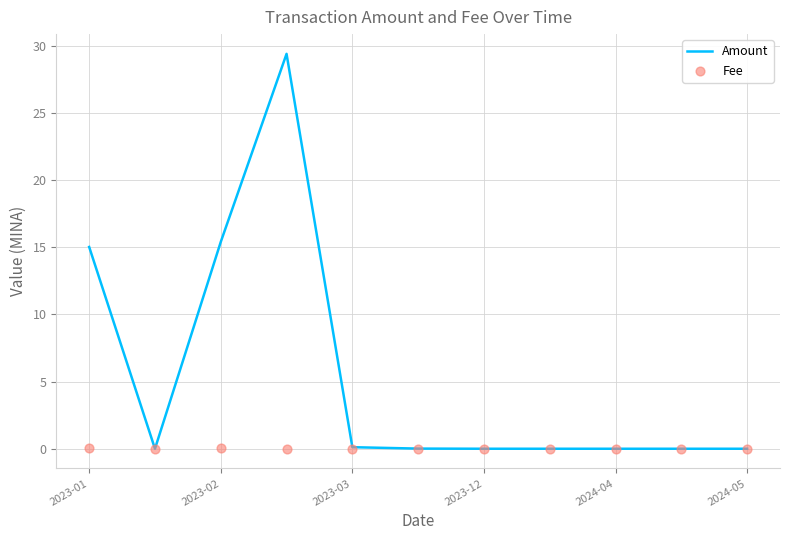

True or false: Amount has a value of 15.4 at 2023-02.

True